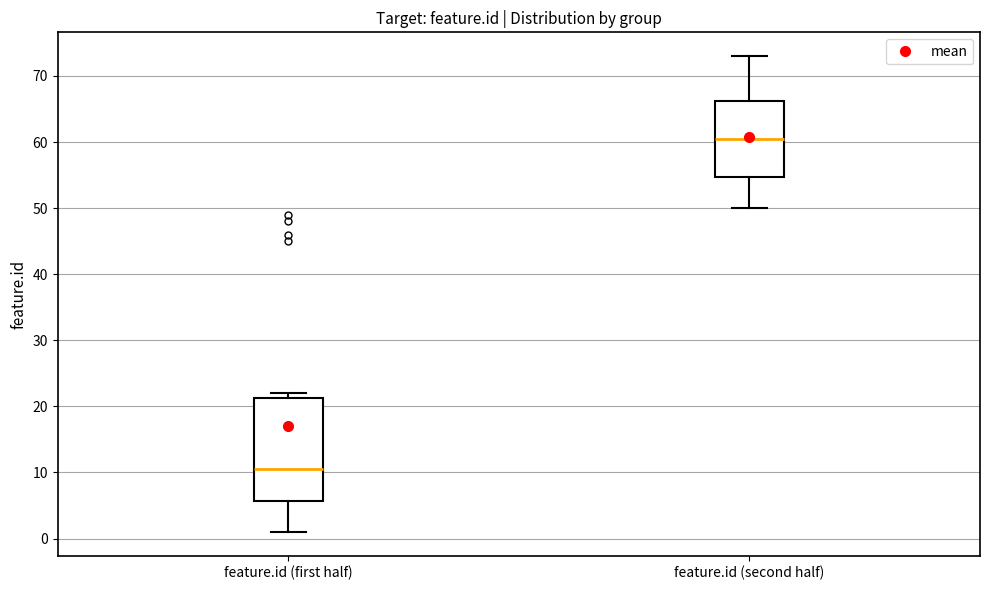

Reading left to right, read every box against the y-axis: the position of its median line, the range the box covers, and the ends of its whiskers. The values are not printed on the chart, so give them approximately, as read against the axis.

feature.id (first half): median 11, box 6 to 21, whiskers 1 to 22
feature.id (second half): median 61, box 55 to 66, whiskers 50 to 73